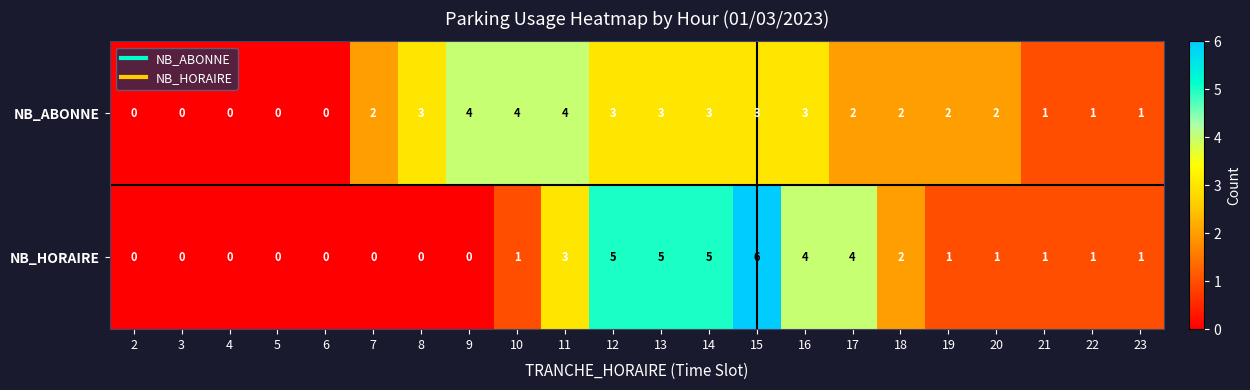

What is the sum of all NB_HORAIRE values?

40